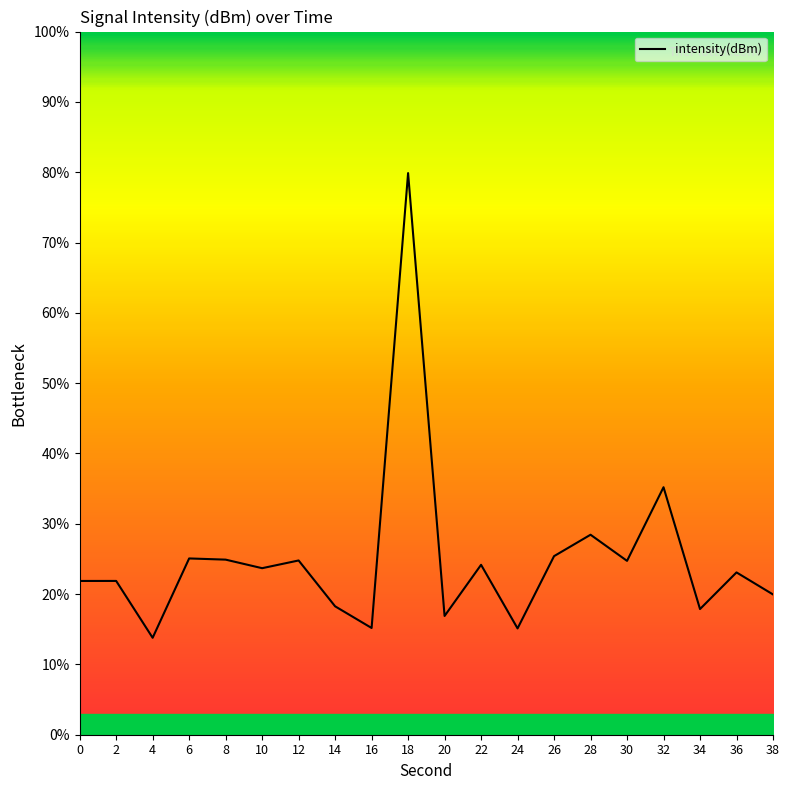

Reading right to left, list all the values displayed in this chart.

38=19.9	36=23.1	34=17.9	32=35.2	30=24.7	28=28.4	26=25.4	24=15.1	22=24.2	20=16.9	18=79.9	16=15.2	14=18.3	12=24.8	10=23.7	8=24.9	6=25.1	4=13.8	2=21.9	0=21.9